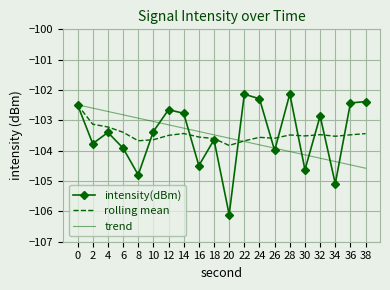

At 34, list the series in order from smallest to largest.

intensity(dBm), trend, rolling mean